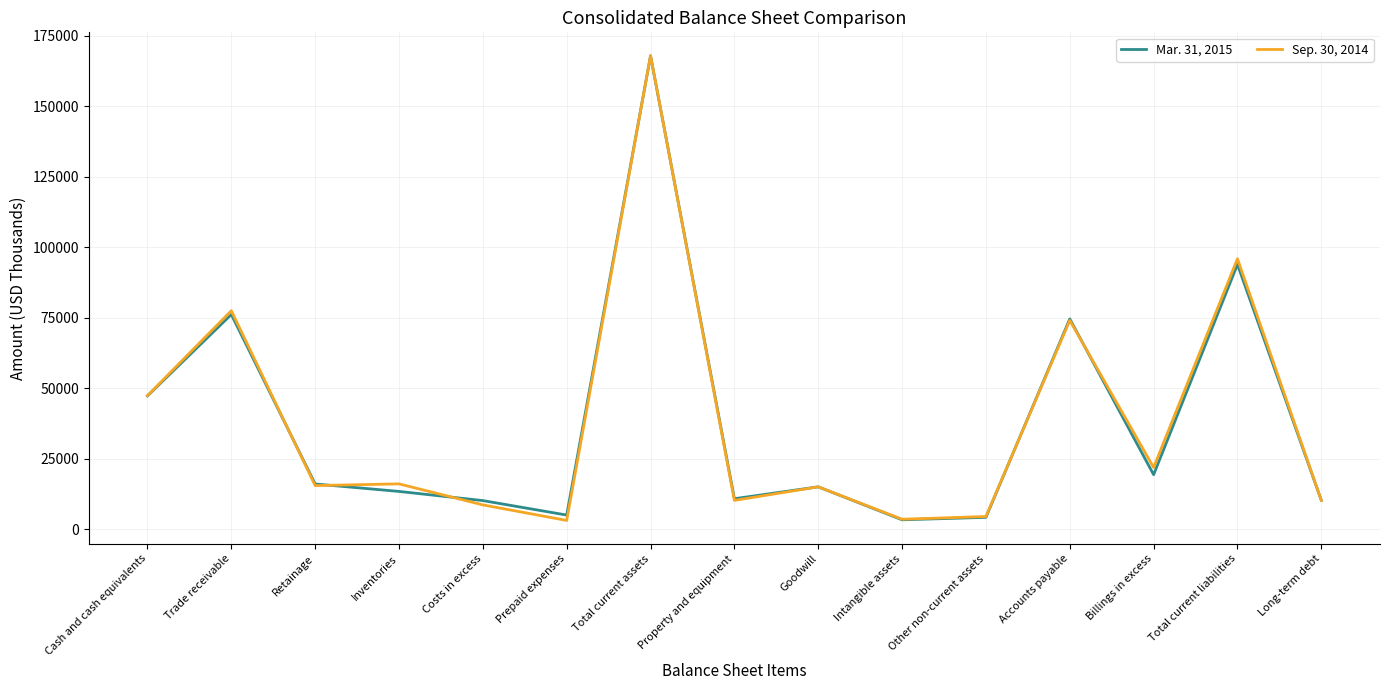

What is the highest value of the Sep. 30, 2014 series?

167957